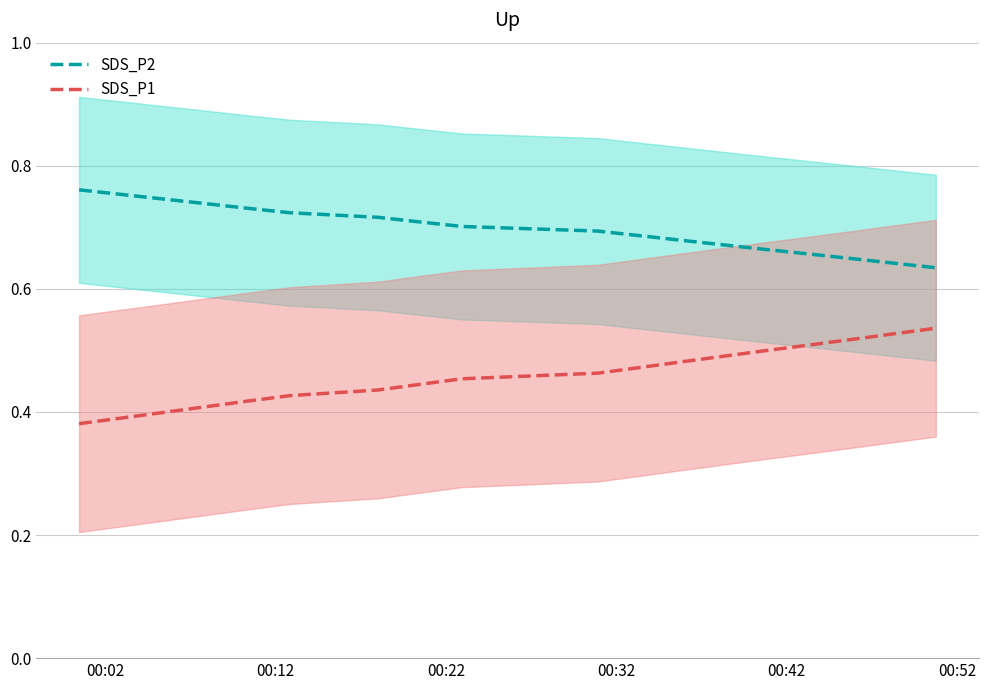

True or false: SDS_P1 and SDS_P2 cross at least once.

False